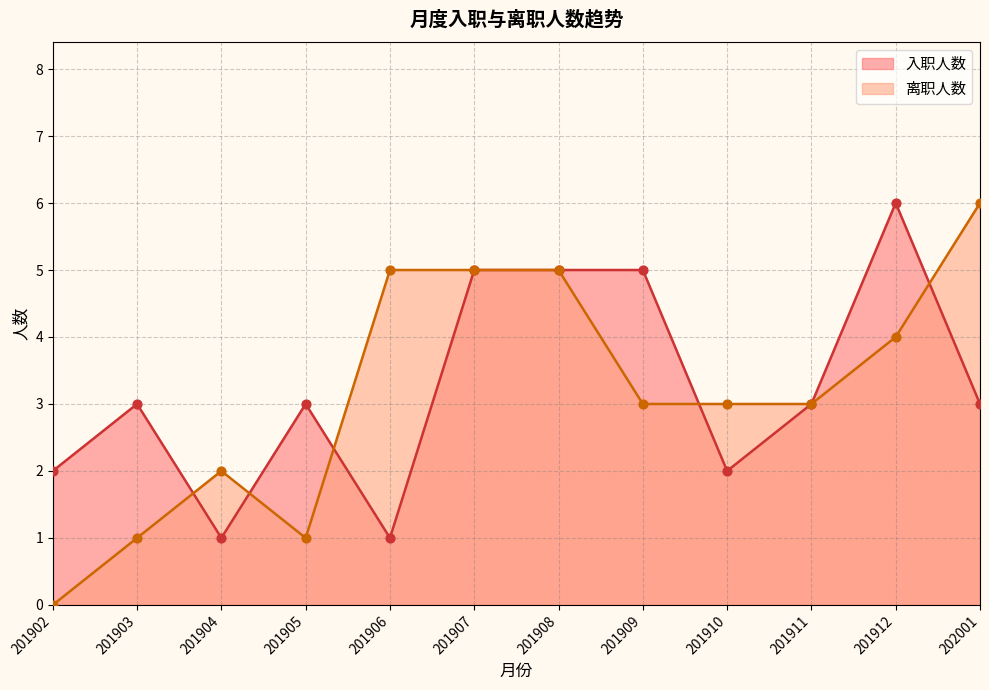

What are all the series names shown in the legend?

入职人数, 离职人数